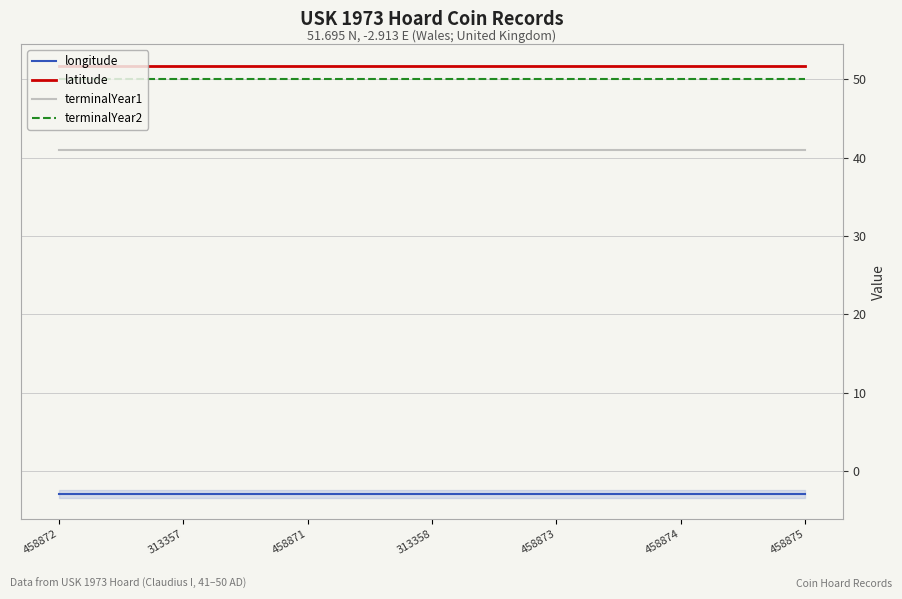

What are all the series names shown in the legend?

longitude, latitude, terminalYear1, terminalYear2